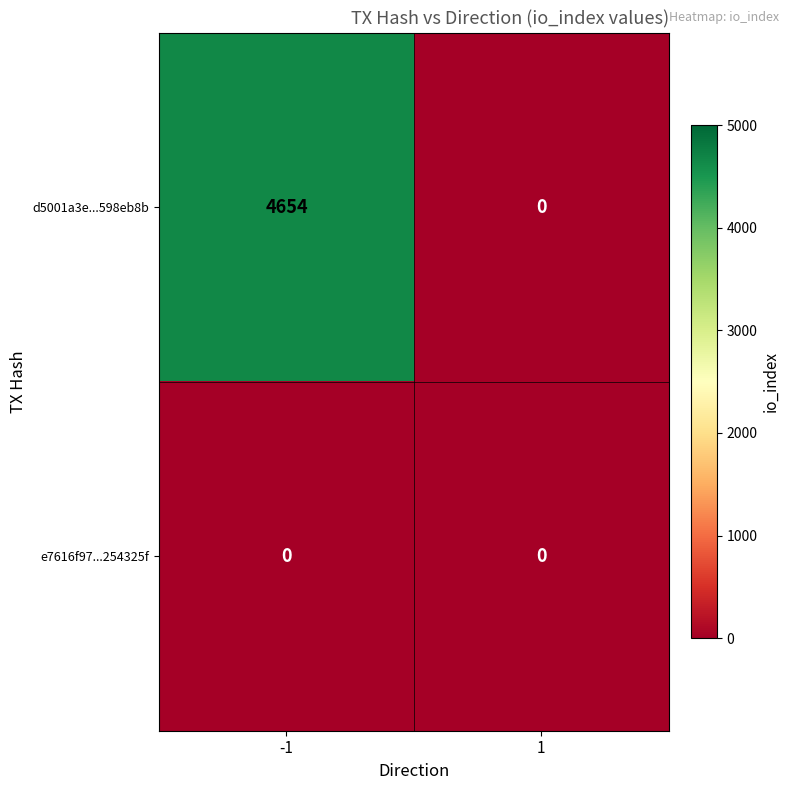

What is the maximum value for d5001a3e...598eb8b?

4654